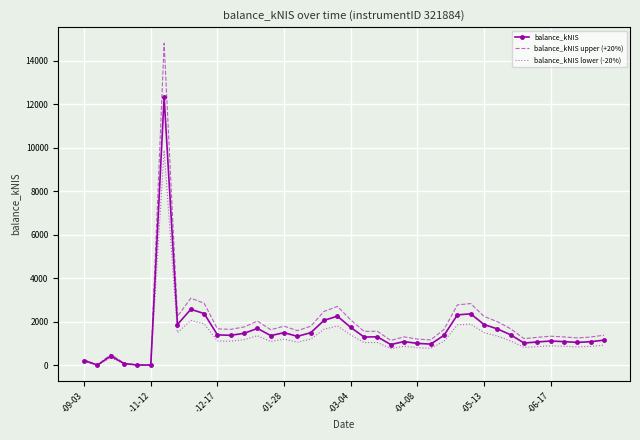

What is the greatest value displayed?

14805.0